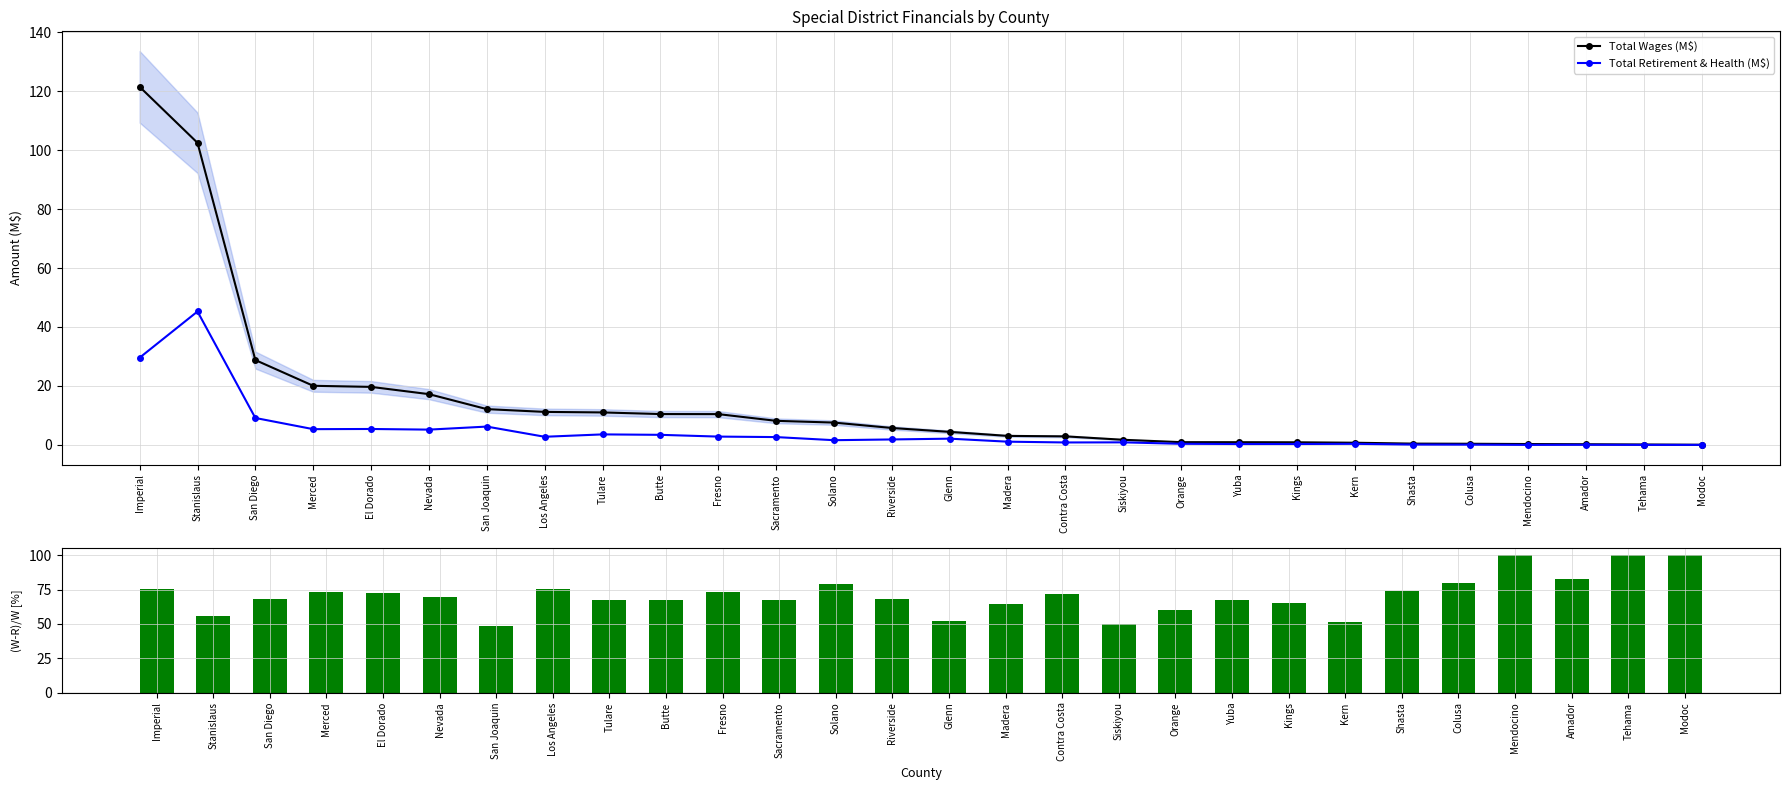

The value of (Wages-Retirement)/Wages [%] at El Dorado is 72.6. True or false?

True